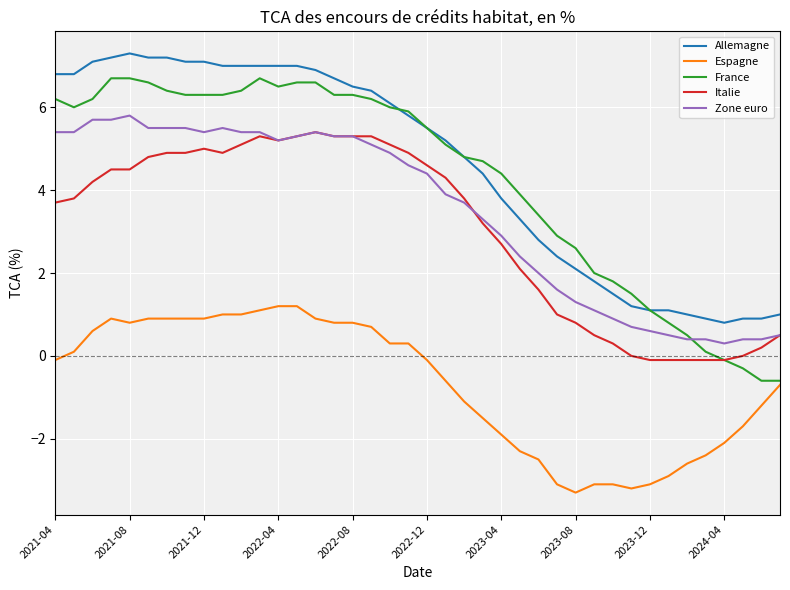

What is the difference between the maximum and minimum values in the Allemagne series?

6.5